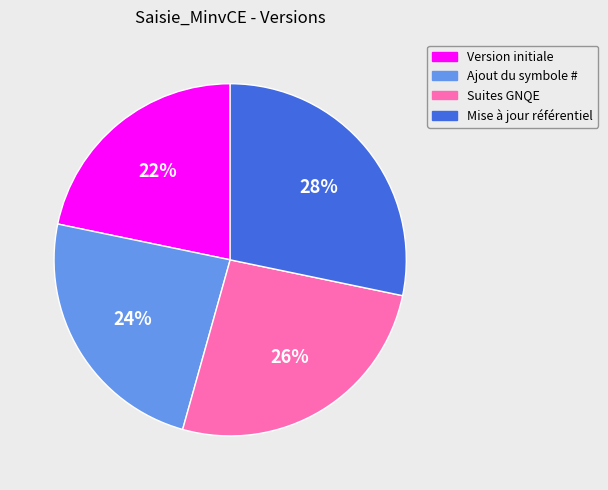

The Mise à jour référentiel slice represents 35% of the pie. True or false?

False